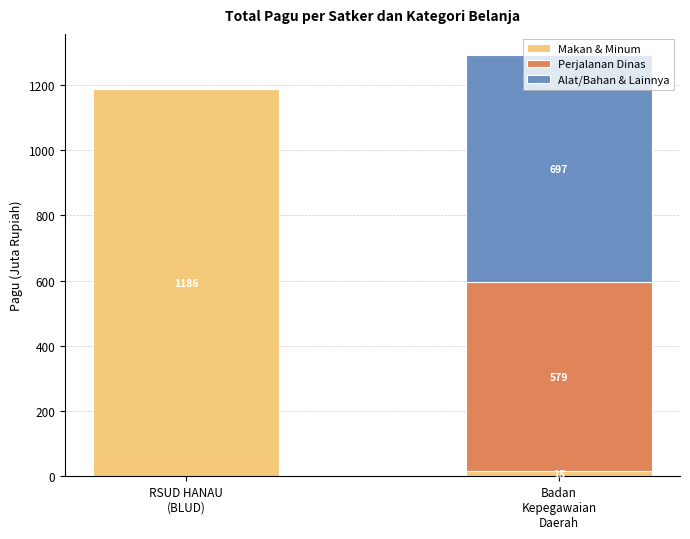

What is the sum of all Makan & Minum values?

1201.0